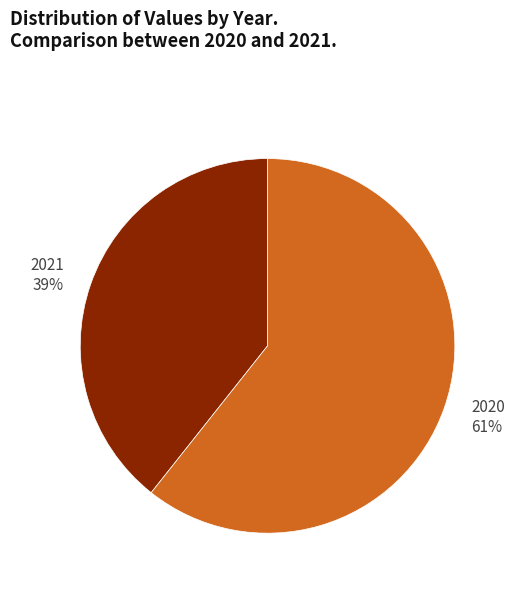

What percentage is the 2020 slice, to the nearest percent?

61%